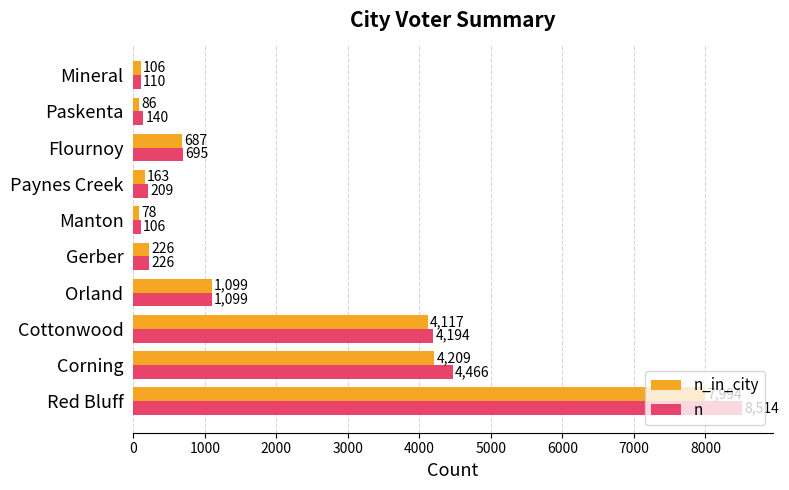

At how many categories does at least one series exceed 8378?

1